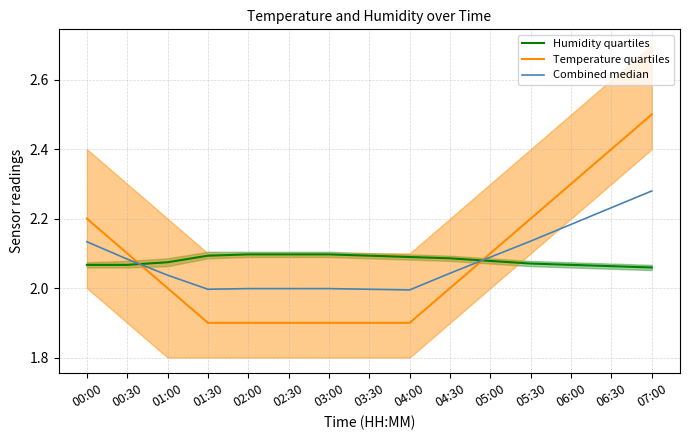

True or false: Temperature quartiles has a value of 1.3 at 06:30.

False